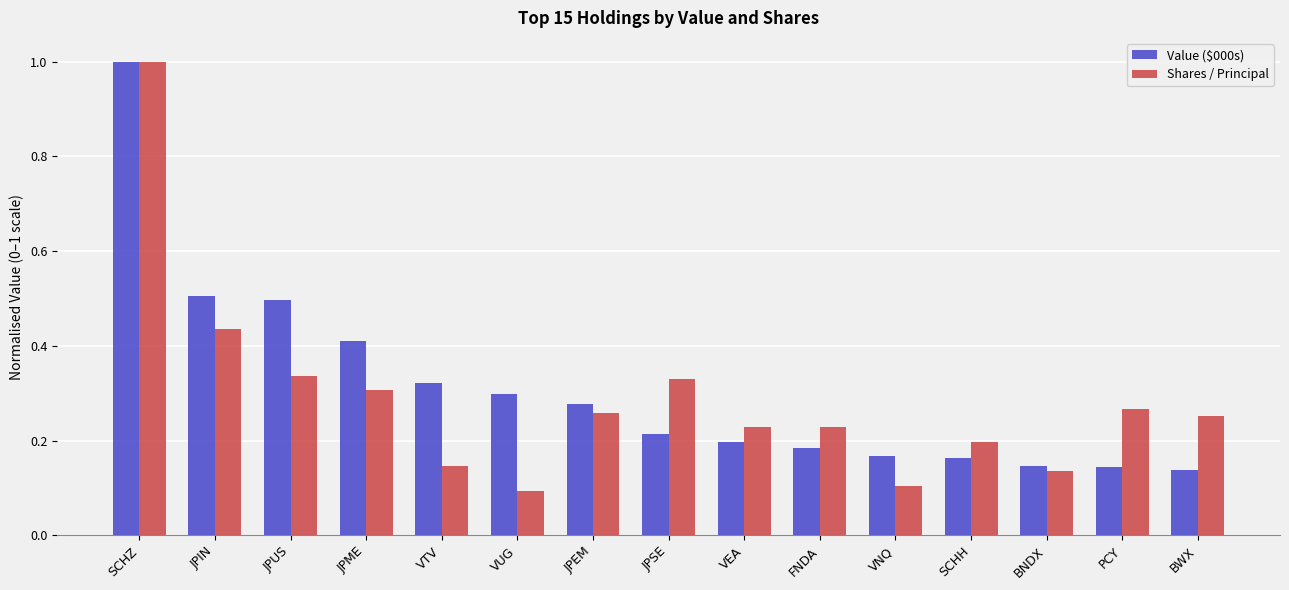

Is the value of Value ($000s) at JPUS greater than the value of Shares / Principal at BWX?

Yes